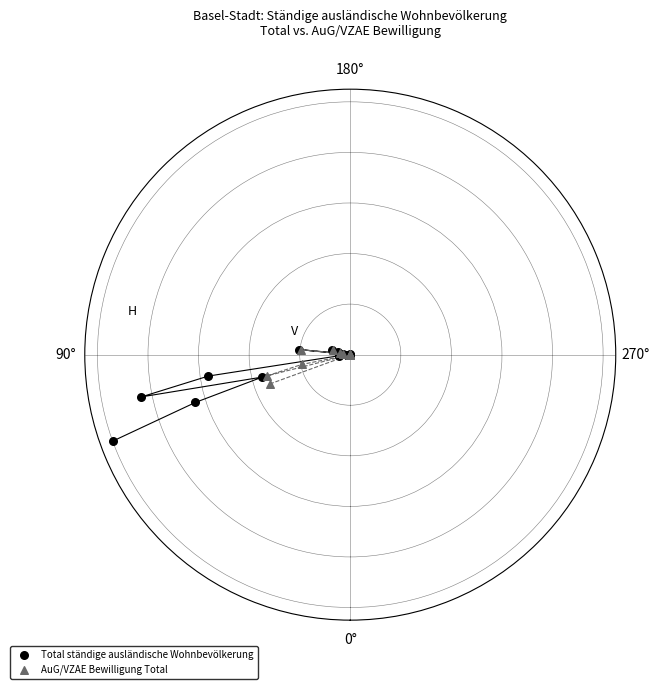

What are all the series names shown in the legend?

Total ständige ausländische Wohnbevölkerung, AuG/VZAE Bewilligung Total